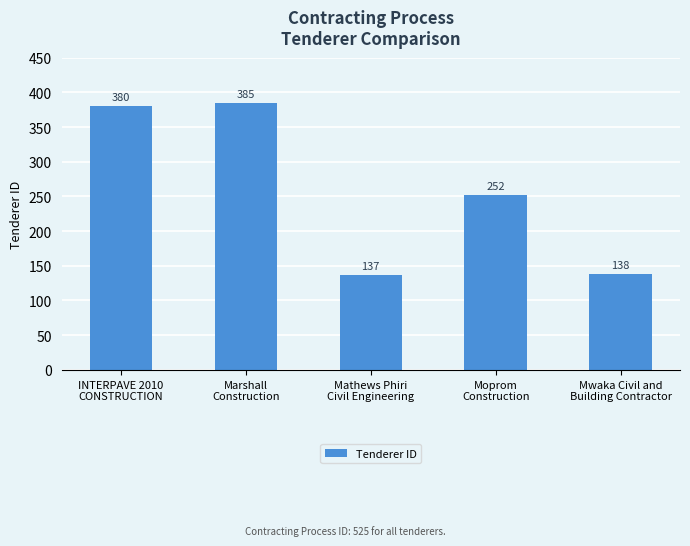

Count the number of data series in this chart.

1